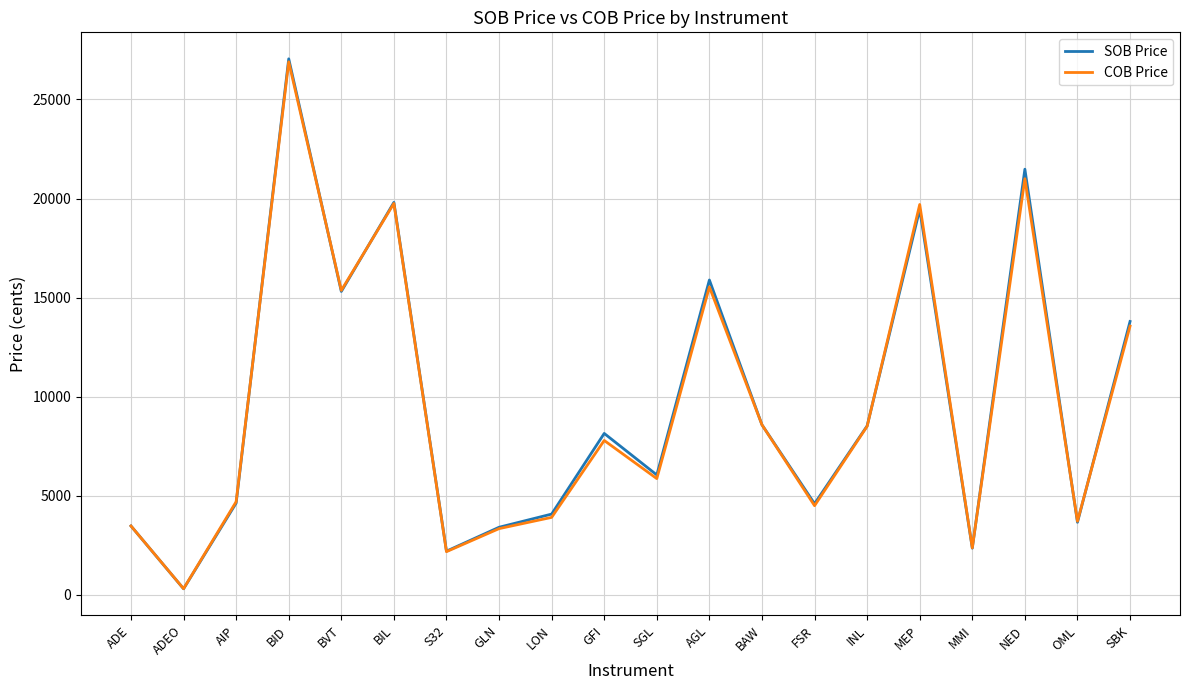

The value of SOB Price at NED is 21480. True or false?

True